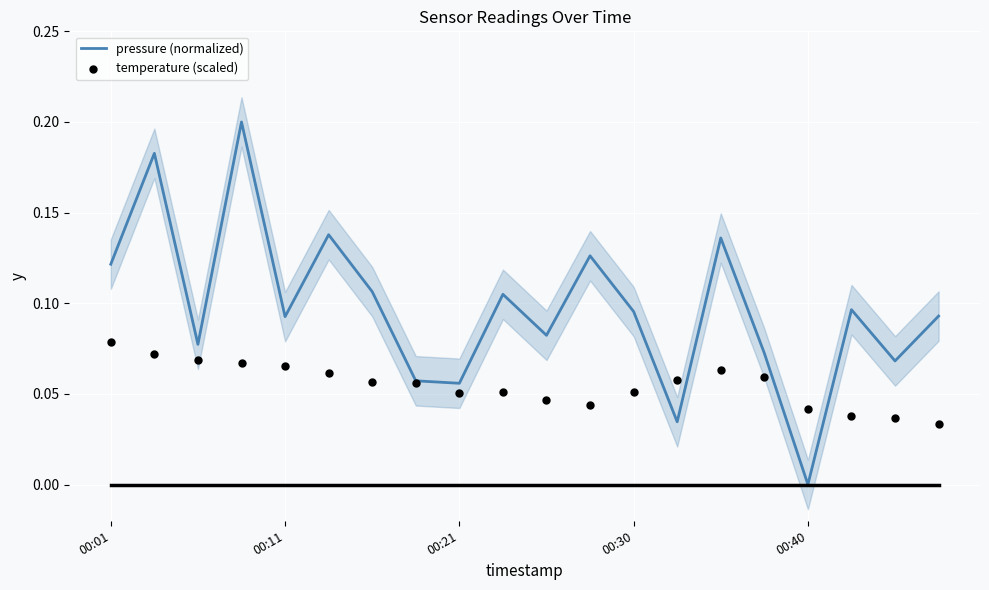

The value of pressure (normalized) at 00:40 is 0.0. True or false?

True